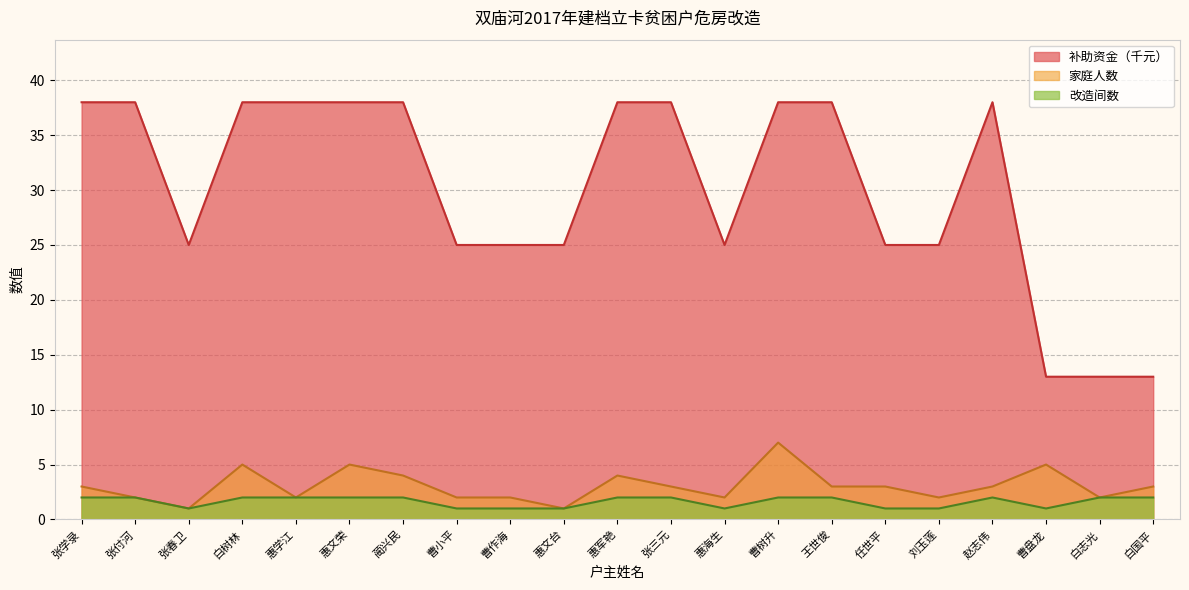

At 曹树升, list the series in order from smallest to largest.

改造间数, 家庭人数, 补助资金（千元）